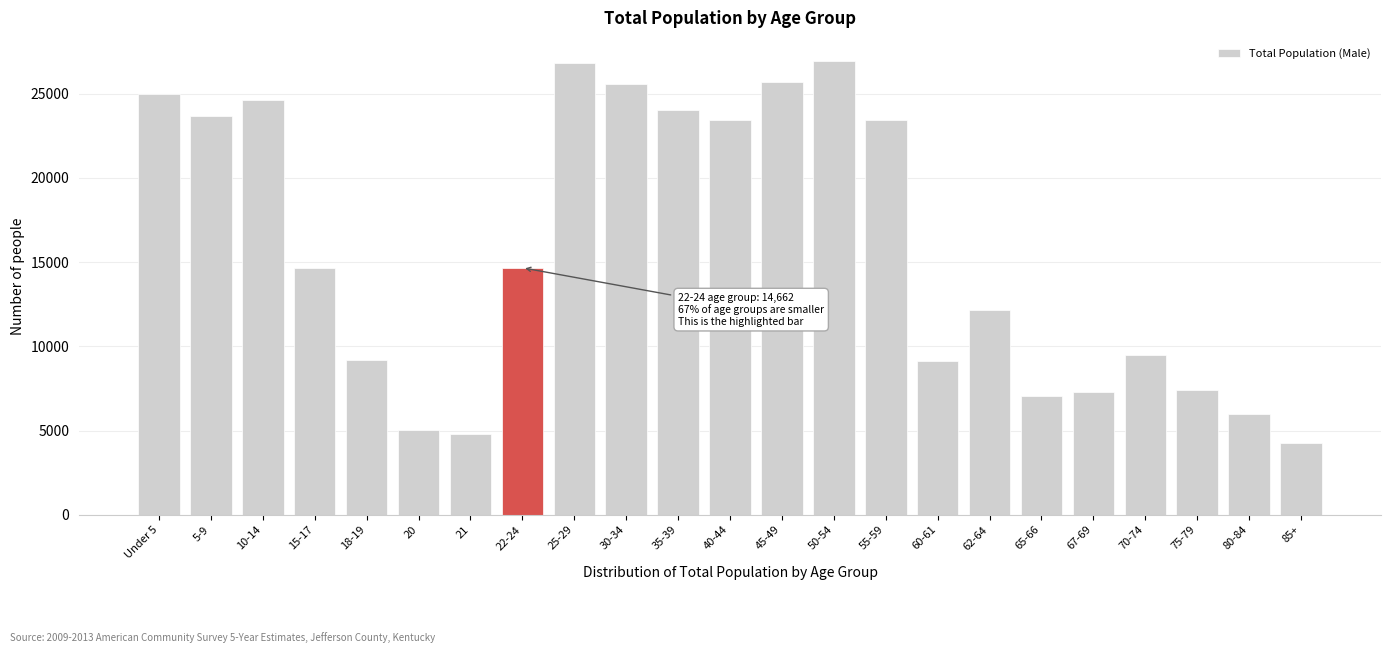

What is the maximum value shown in the chart?

26963